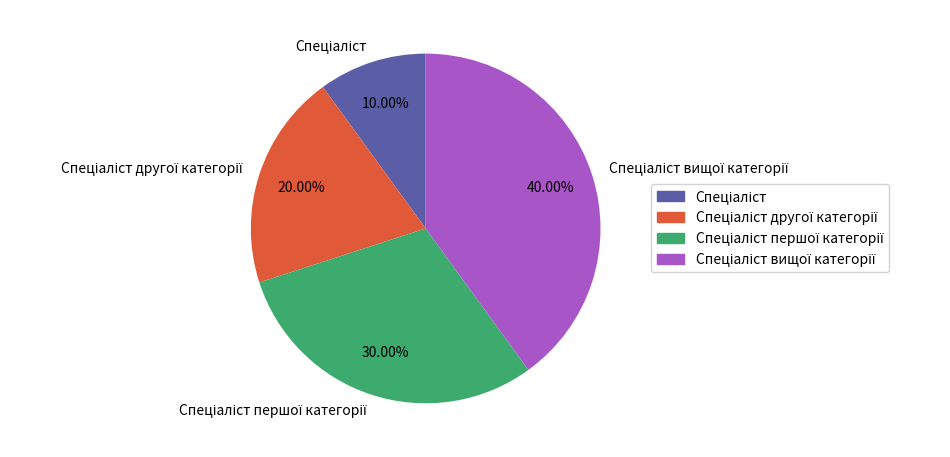

Does any single category account for the majority?

No